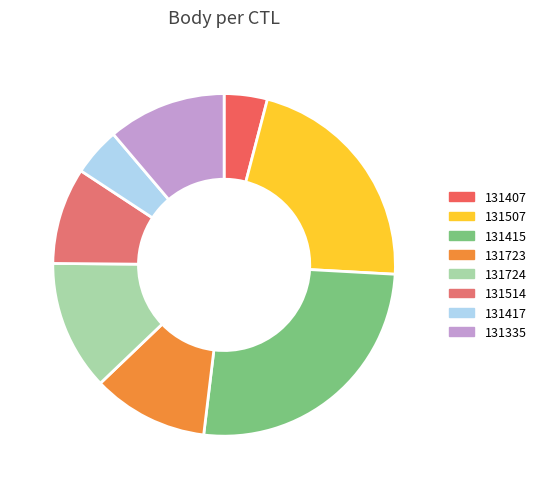

Does 131417 represent more than half of the total?

No